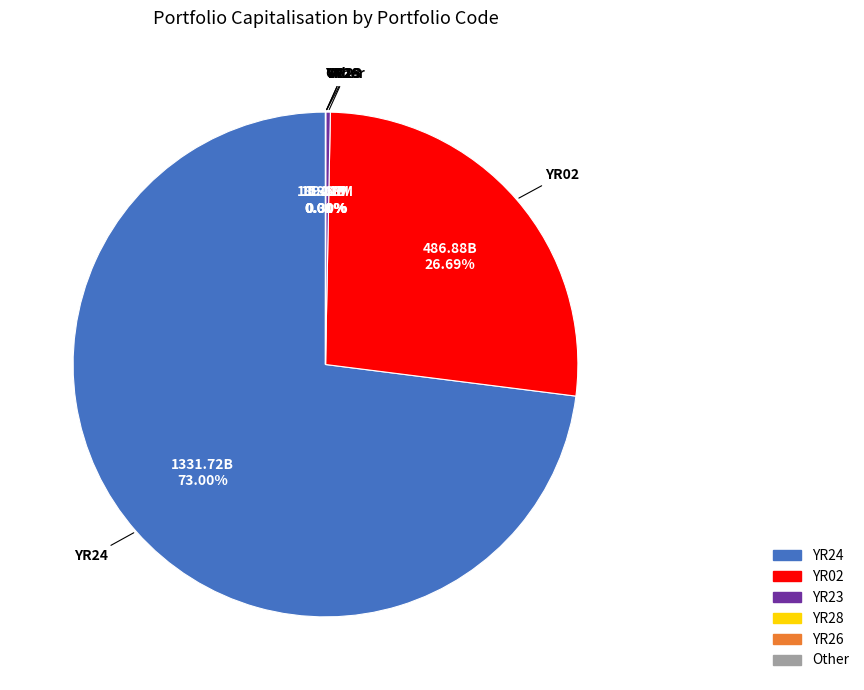

Does any single category account for the majority?

Yes